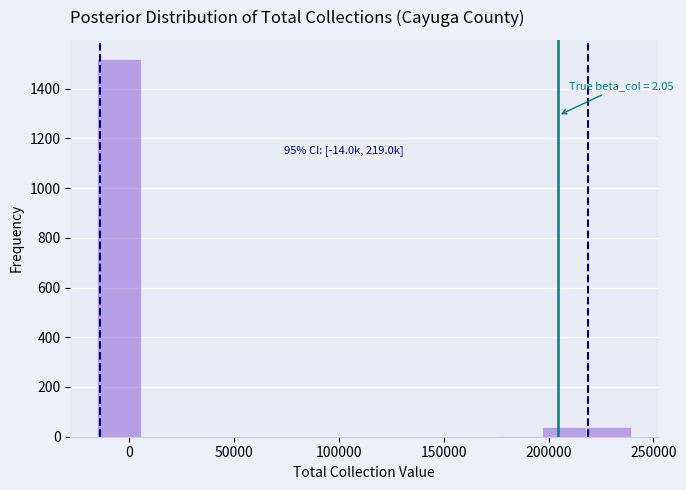

Which range on the x-axis has the tallest bar?

-15000 to 5000